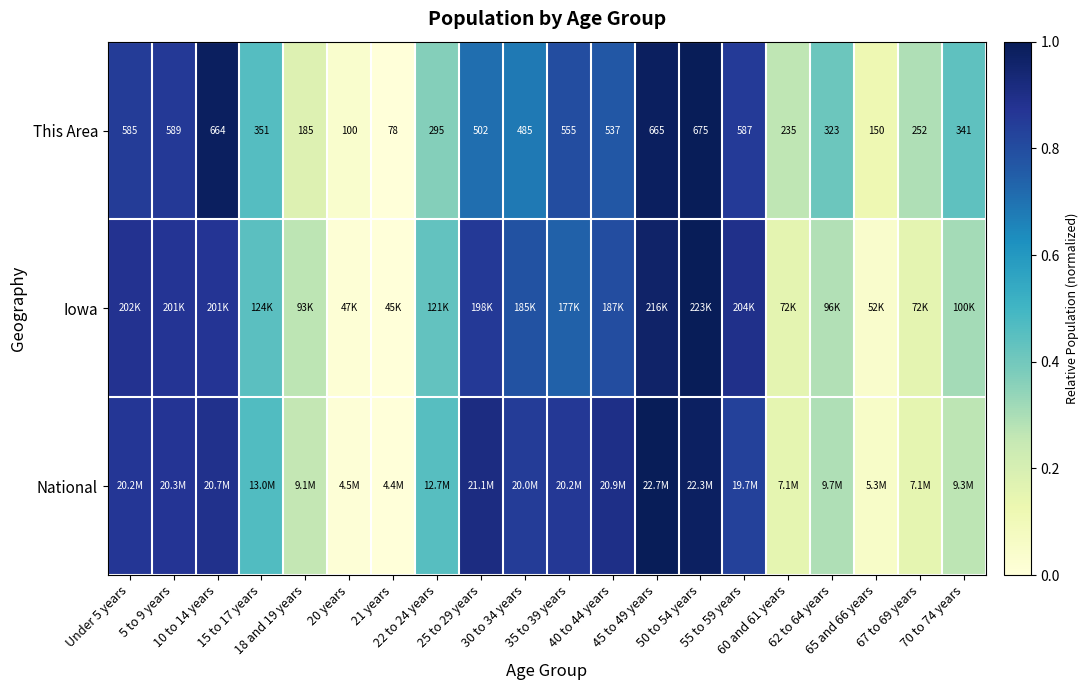

What is the sum of the National values at 35 to 39 years and 40 to 44 years?

1.8